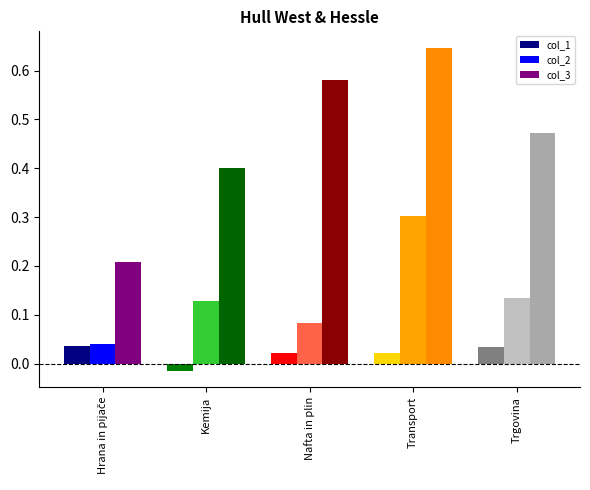

Count the col_2 values in the range 0 to 1.

5